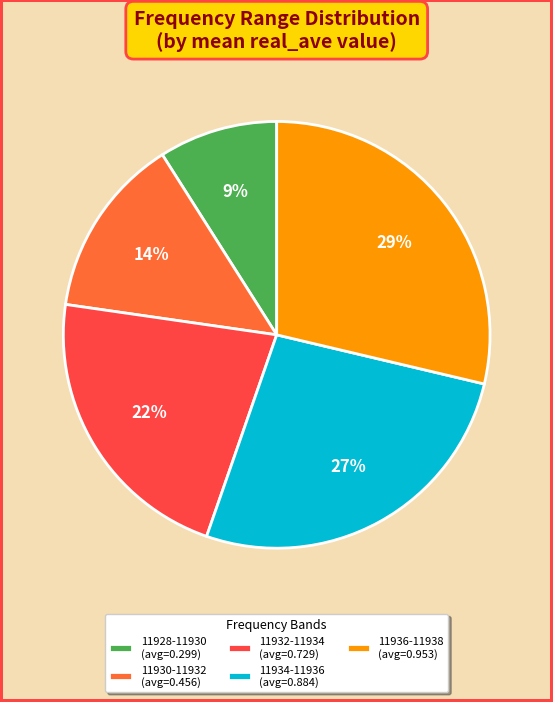

To the nearest percent, what is the difference between the largest and smallest slice percentages?

20%